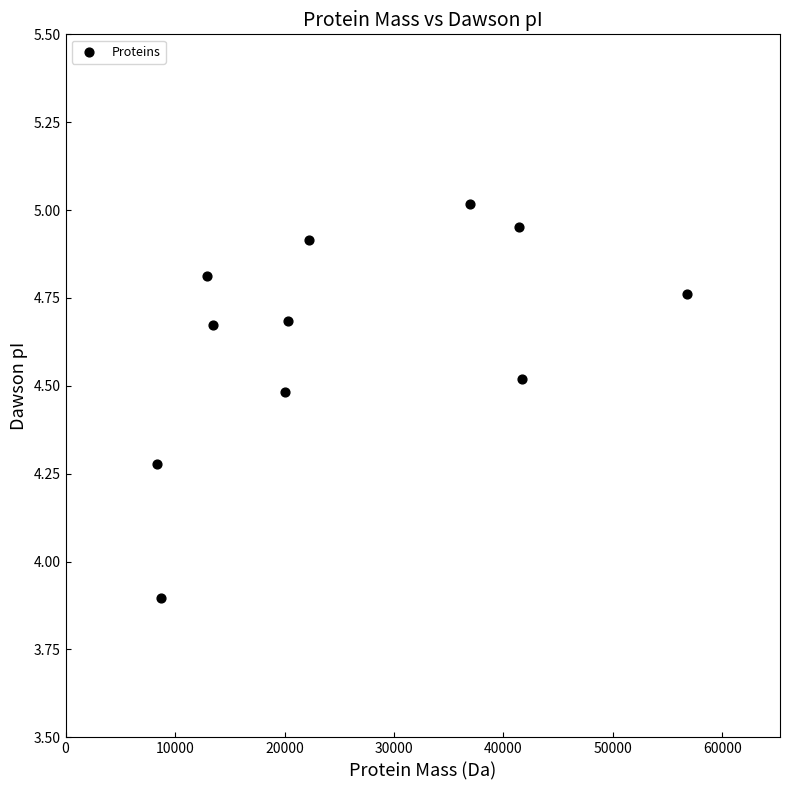

What Y value in the scatter plot is closest to 4?

3.9